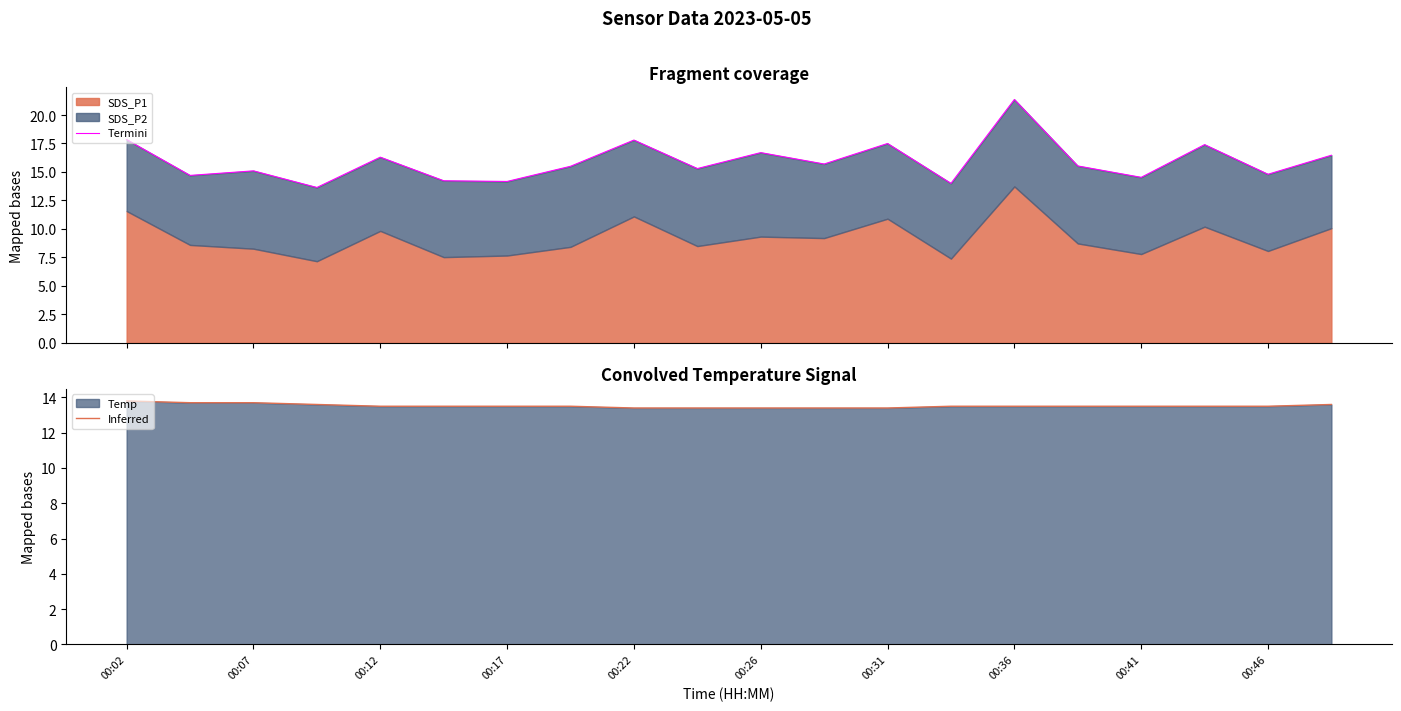

What is the highest value of the Inferred series?

13.8